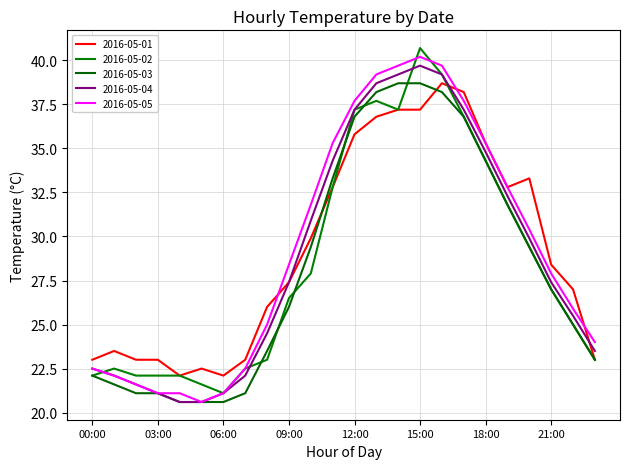

What are all the series names shown in the legend?

2016-05-01, 2016-05-02, 2016-05-03, 2016-05-04, 2016-05-05